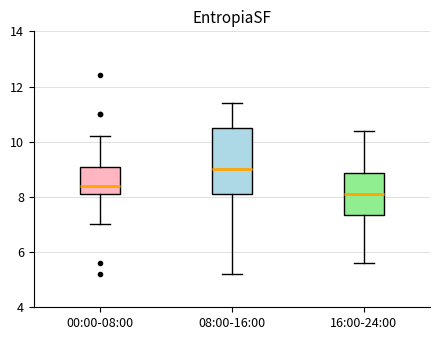

Comparing the boxes themselves (not the whiskers), which one is the tallest?

08:00-16:00